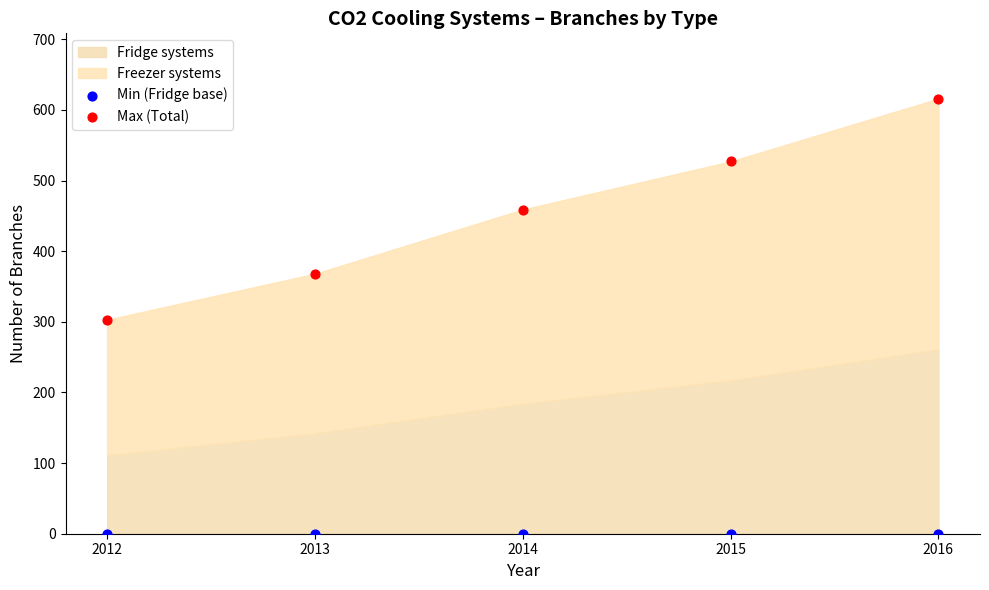

Which series reaches the minimum Y coordinate?

Min (Fridge base)